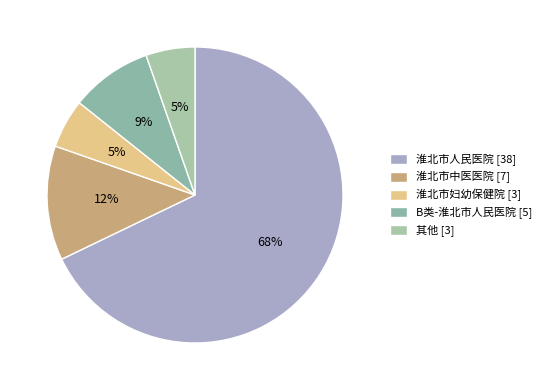

Approximately how many times larger is the value at 其他 [3] compared to 淮北市妇幼保健院 [3]?

1.0